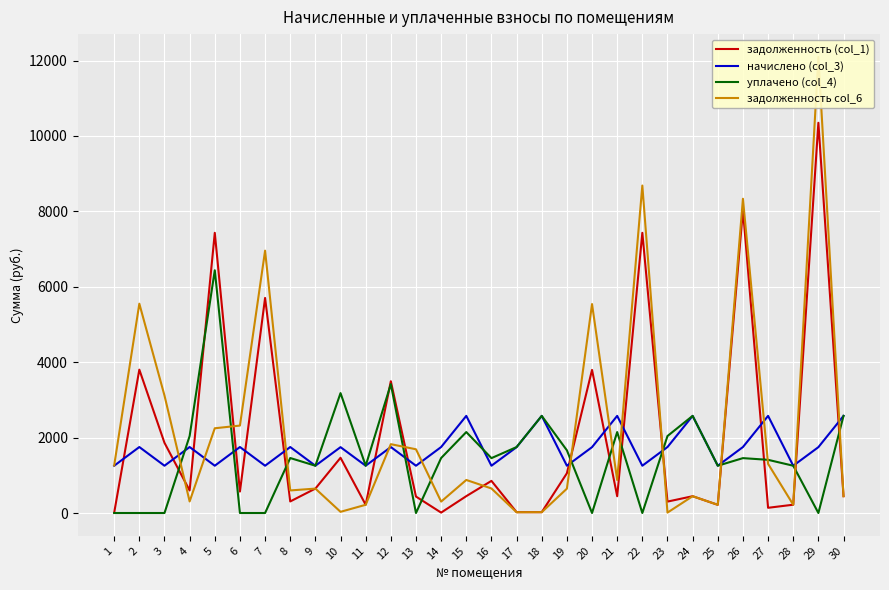

What is the spread (max minus min) of values at 29?

12095.2